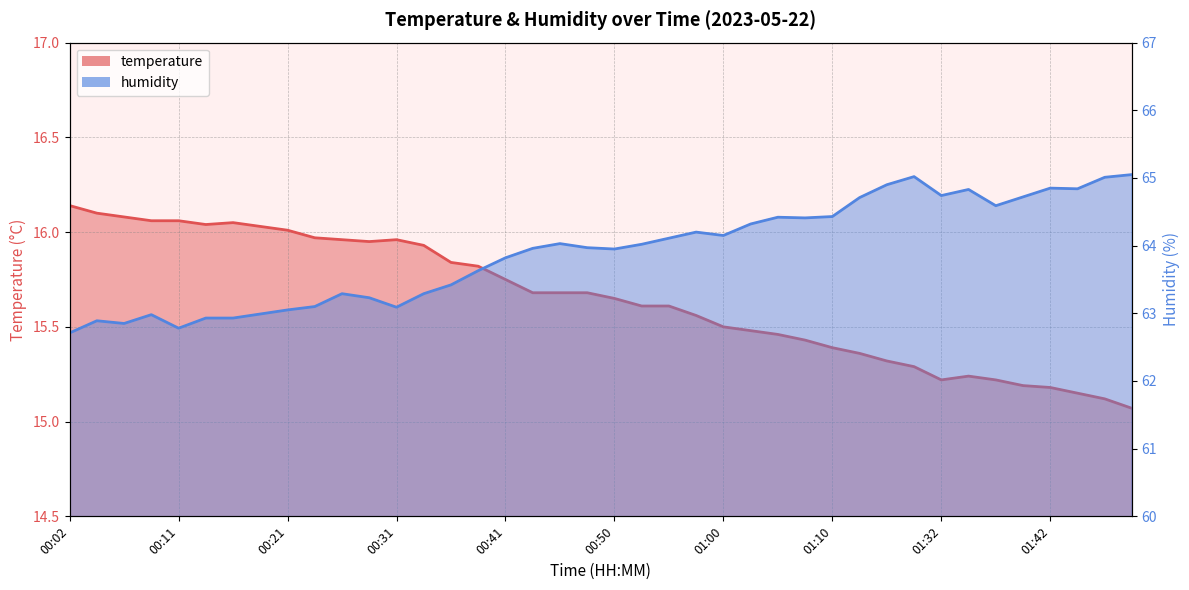

Which series has the widest spread of values?

humidity